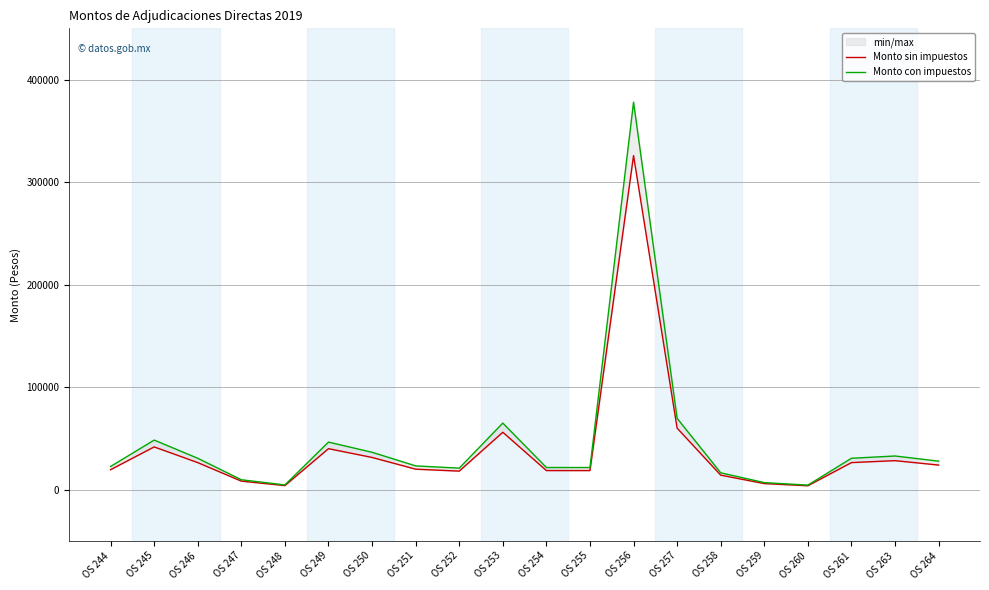

List the labels in order of Monto con impuestos value, largest first.

OS 256, OS 257, OS 253, OS 245, OS 249, OS 250, OS 263, OS 246, OS 261, OS 264, OS 251, OS 244, OS 254, OS 255, OS 252, OS 258, OS 247, OS 259, OS 248, OS 260